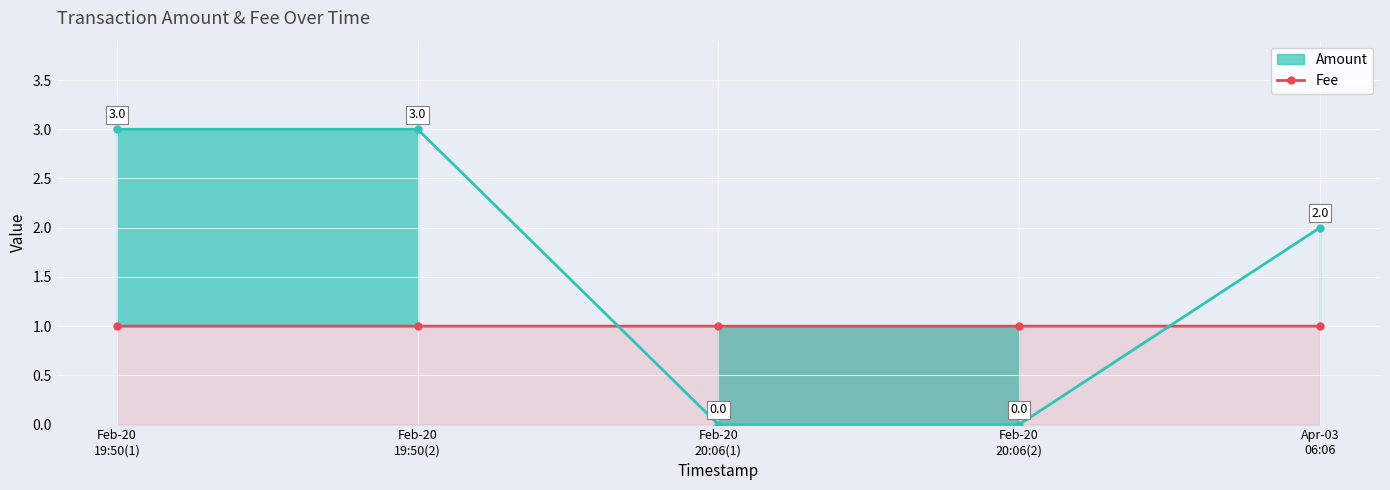

What is the value of the Fee point at the 1st from the left?

1.0